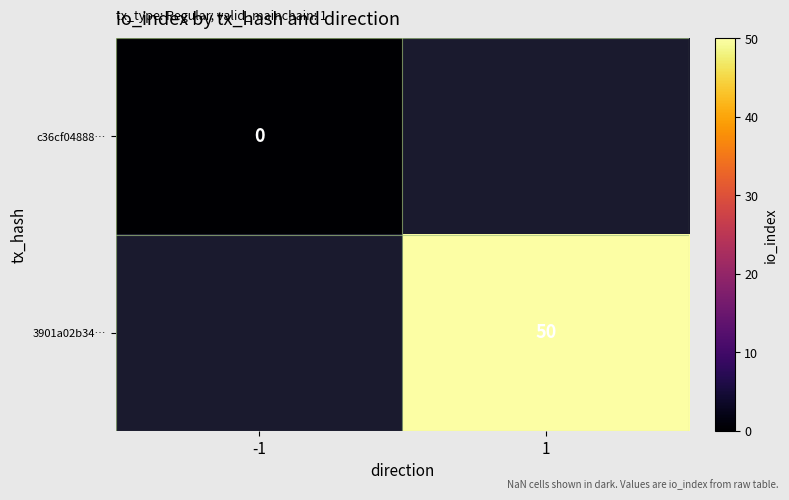

Between -1 and 1, which is larger?

1